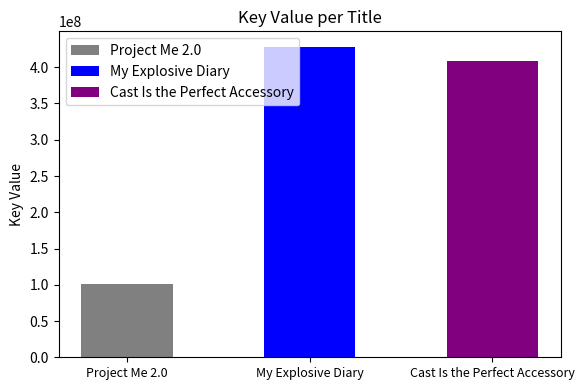

The value at Project Me 2.0 is 160733563. True or false?

False